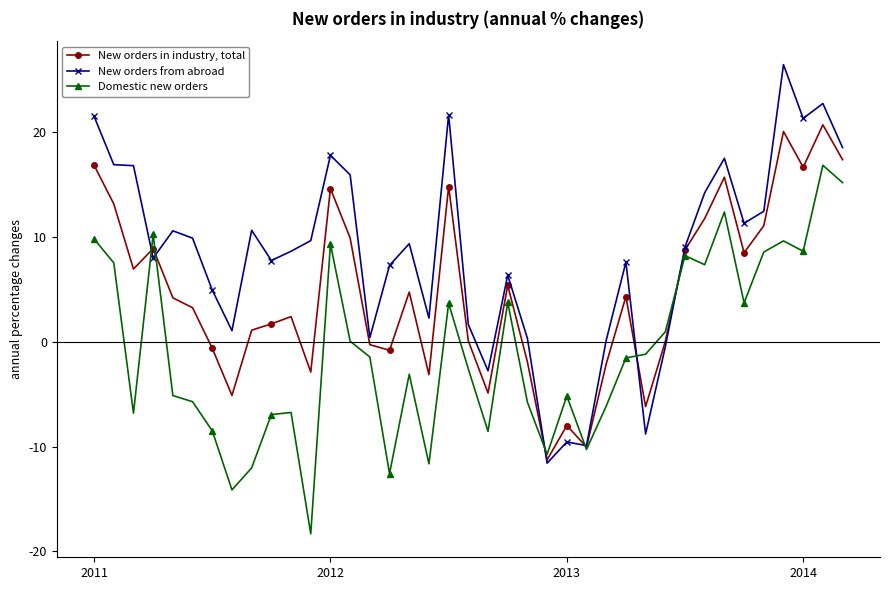

What is the value of the New orders in industry, total point at the 31st from the left?

8.8